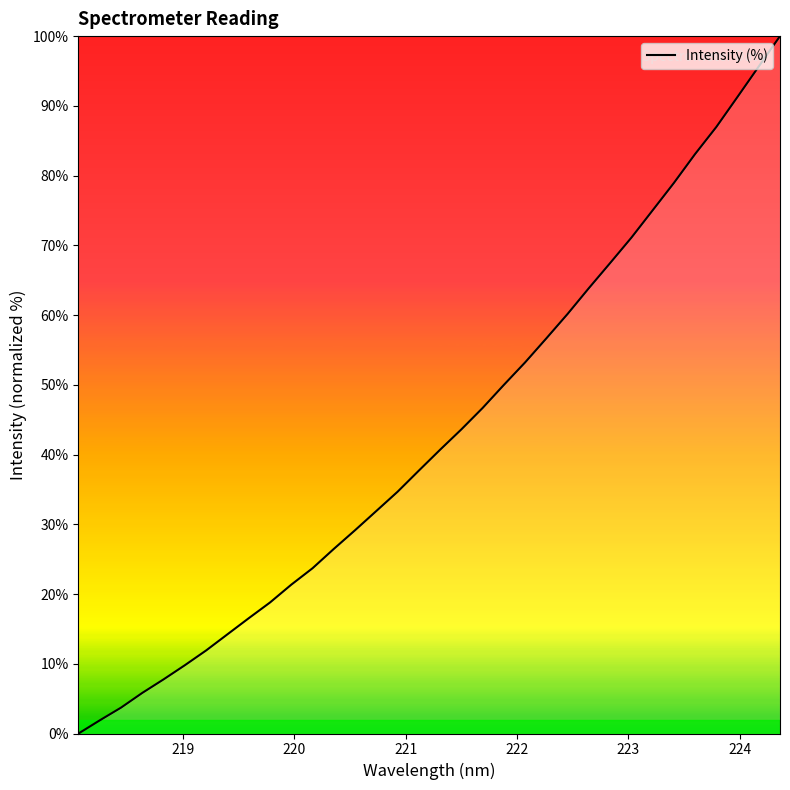

What is the maximum value shown in the chart?

100.0